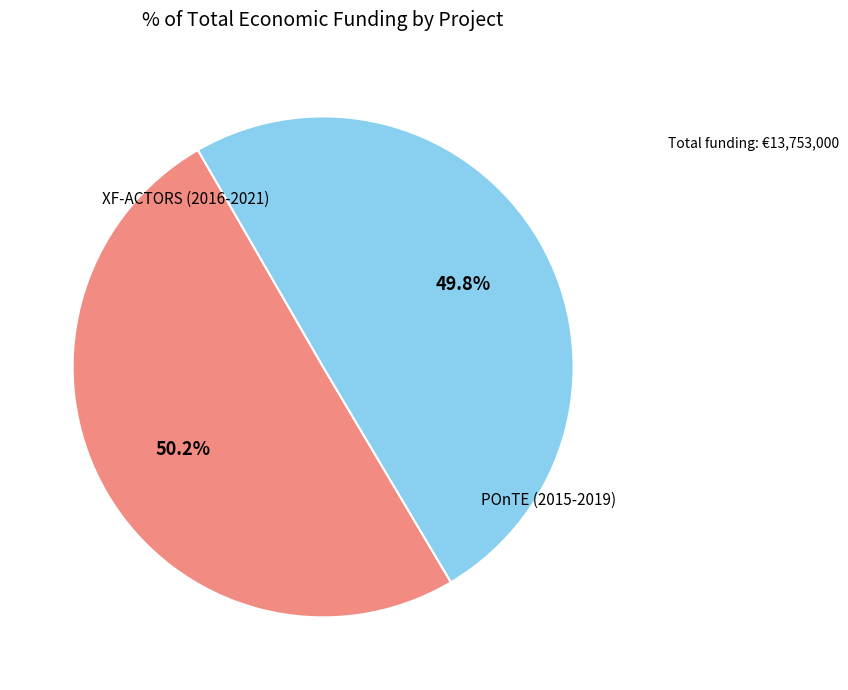

Is there a majority slice in this chart?

Yes